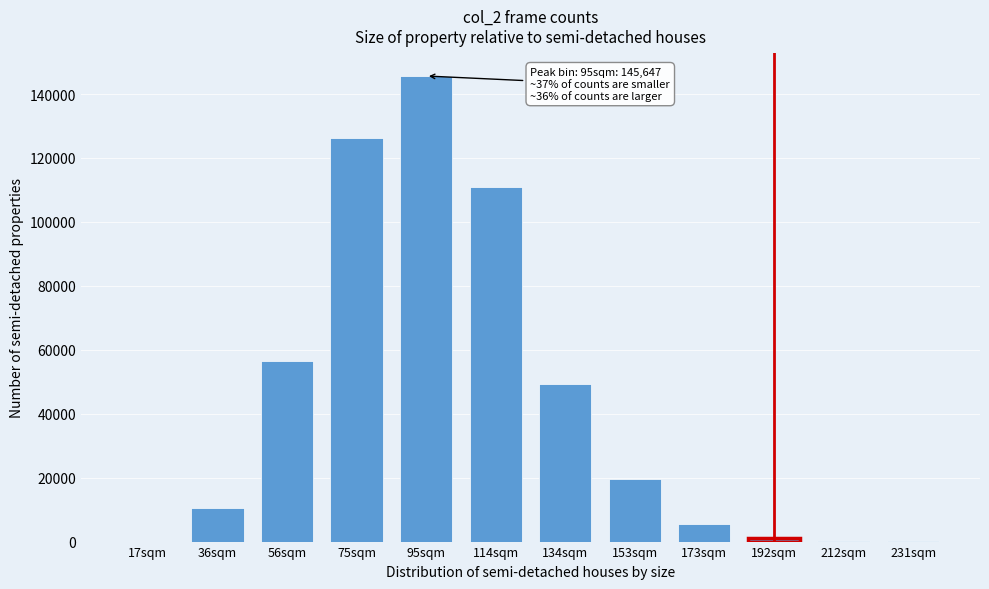

What is the change in value from 95sqm to 134sqm?

-96203